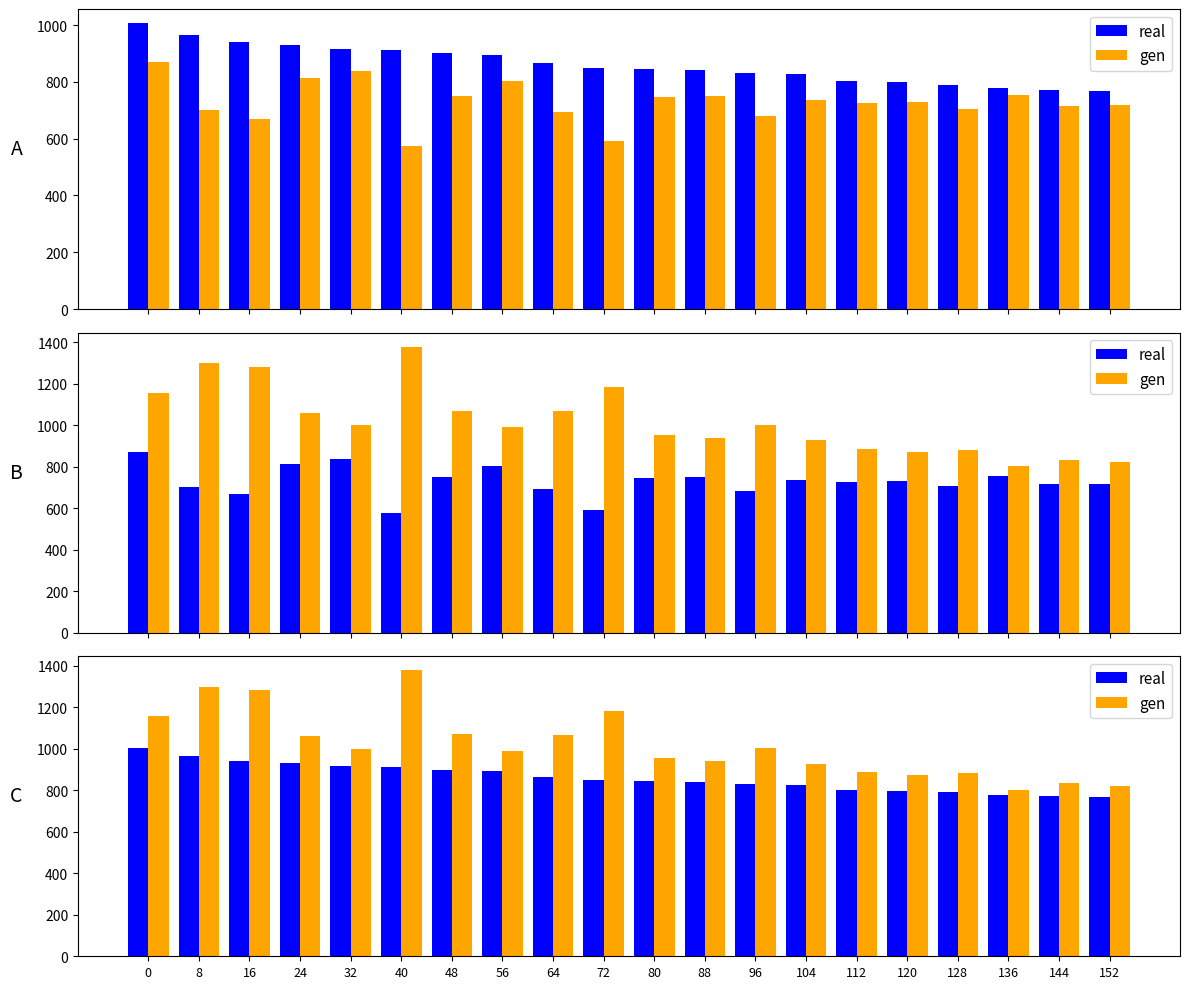

Reading left to right, transcribe all the data shown in this chart.

real: 0=1006.2	8=966.5	16=939.9	24=930.9	32=915.6	40=912.7	48=900.2	56=894.3	64=865.0	72=849.0	80=845.6	88=841.0	96=830.7	104=827.6	112=803.1	120=798.9	128=790.2	136=778.0	144=772.8	152=768.9
gen: 0=1155.9	8=1299.0	16=1281.4	24=1060.0	32=998.7	40=1377.5	48=1069.4	56=991.4	64=1066.1	72=1182.2	80=955.1	88=939.1	96=1003.0	104=927.1	112=886.4	120=872.8	128=881.9	136=802.5	144=833.7	152=822.1